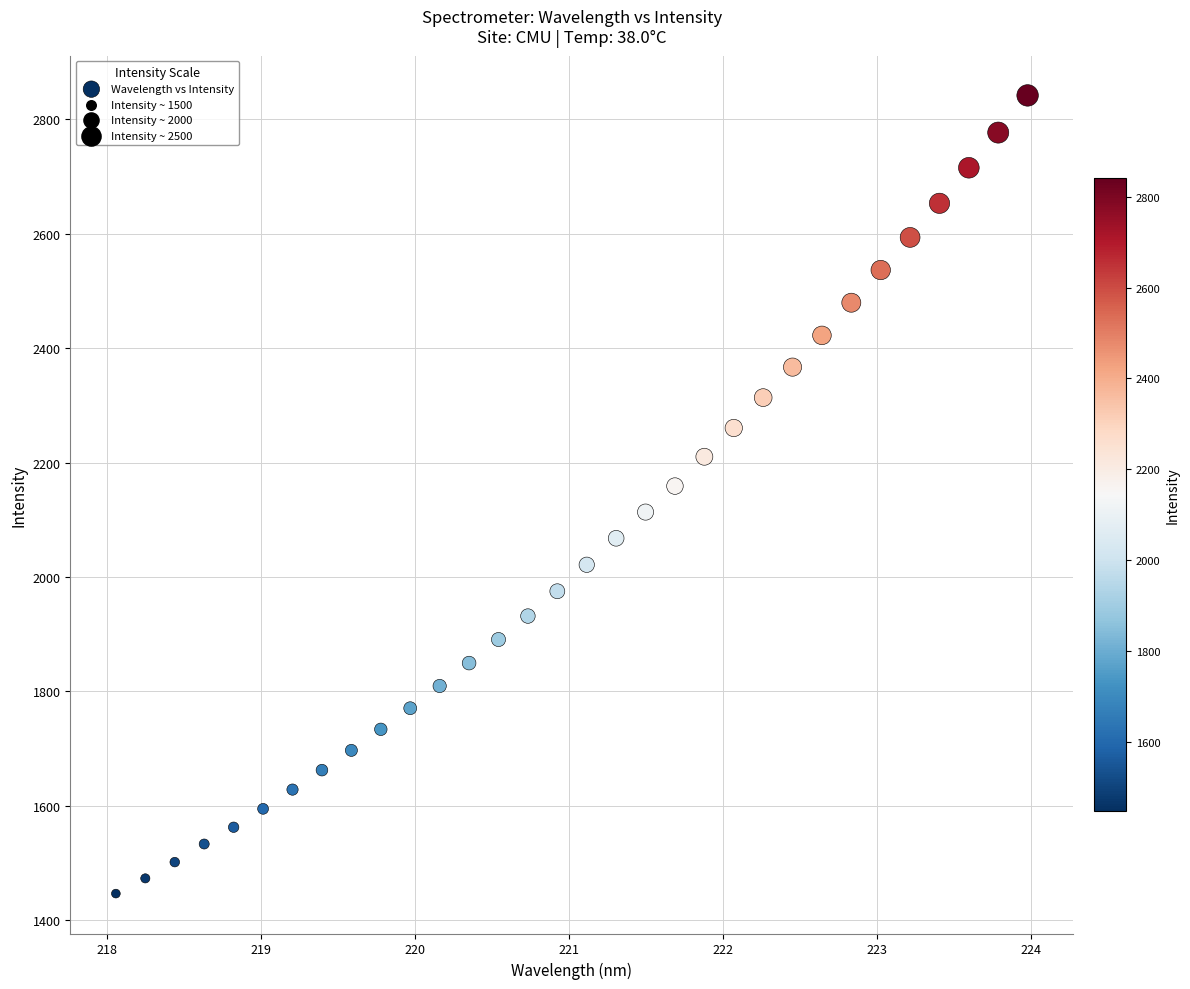

What is the range of Y values (max minus min)?

1395.2